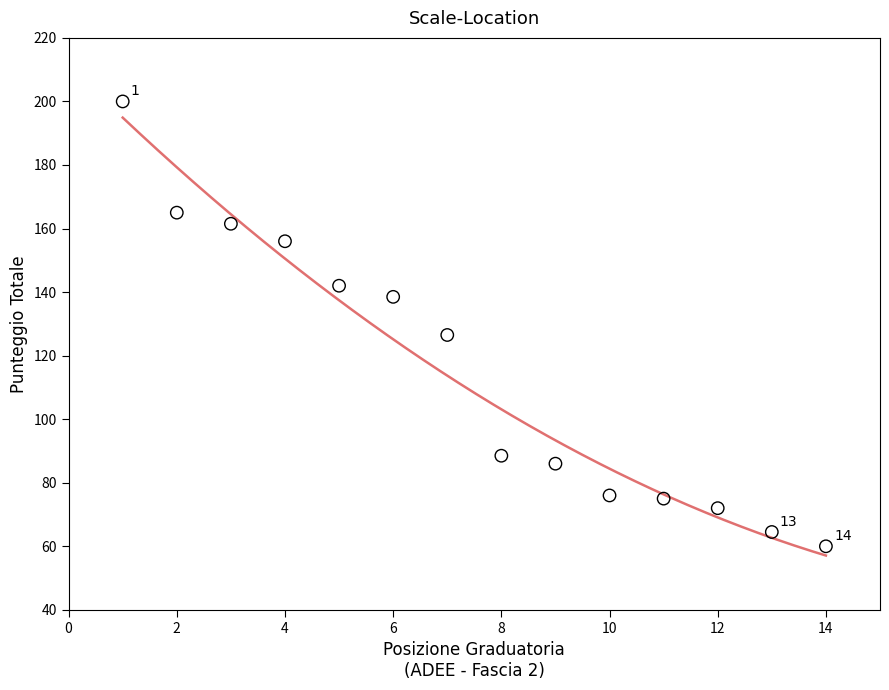

What Y value in the scatter plot is closest to 130?

126.5